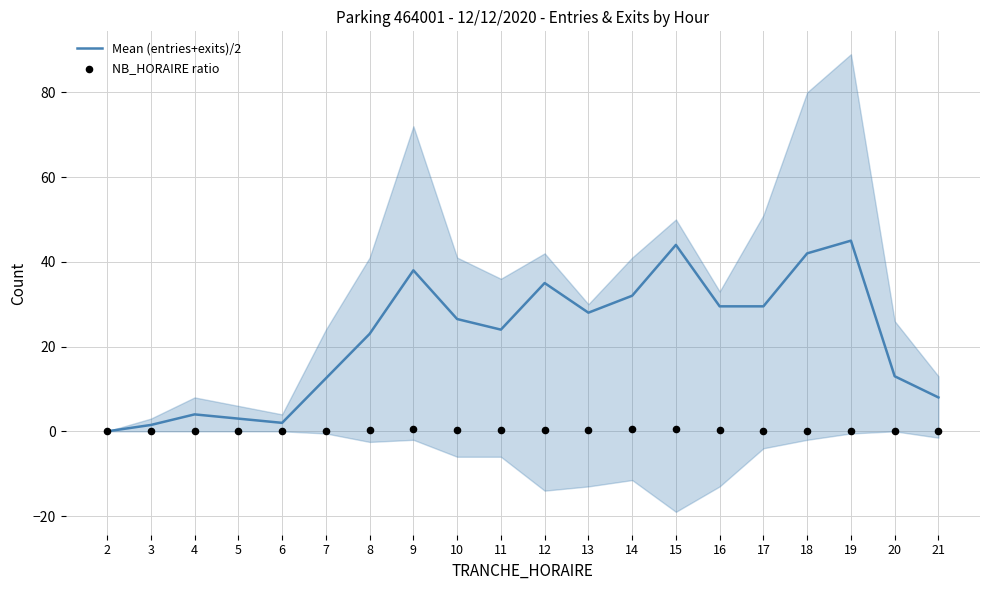

Which series reaches the maximum Y coordinate?

Mean (entries+exits)/2